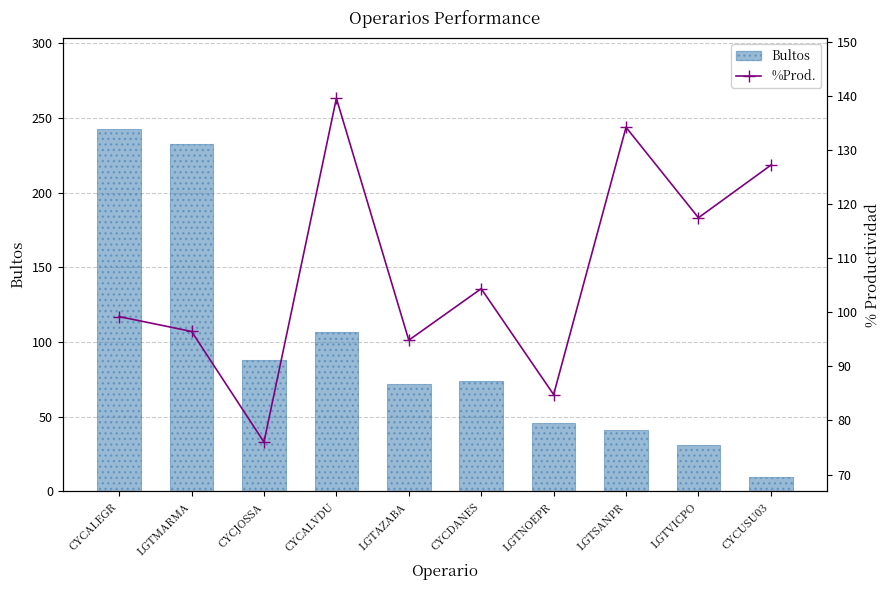

Reading left to right, transcribe all the data shown in this chart.

Bultos: 243.0	233.0	88.0	107.0	72.0	74.0	46.0	41.0	31.0	10.0
%Prod.: 99.2	96.4	76.0	139.5	94.8	104.3	84.8	134.2	117.4	127.2